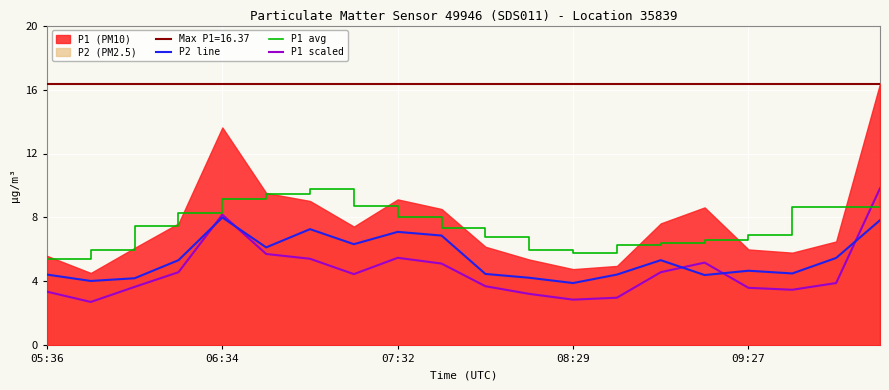

What is the minimum value for P1 avg?

5.4